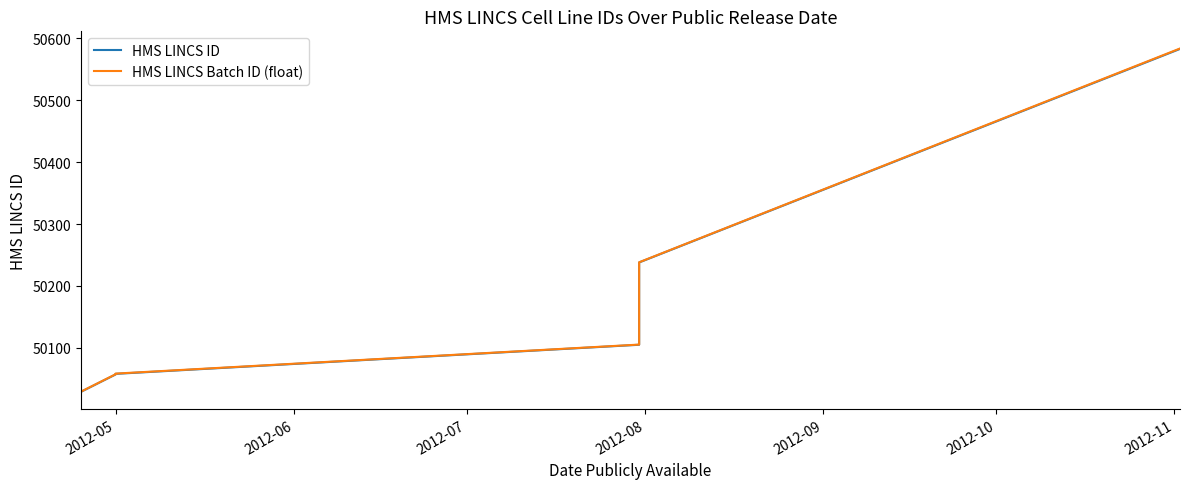

True or false: HMS LINCS ID and HMS LINCS Batch ID (float) intersect in this chart.

False